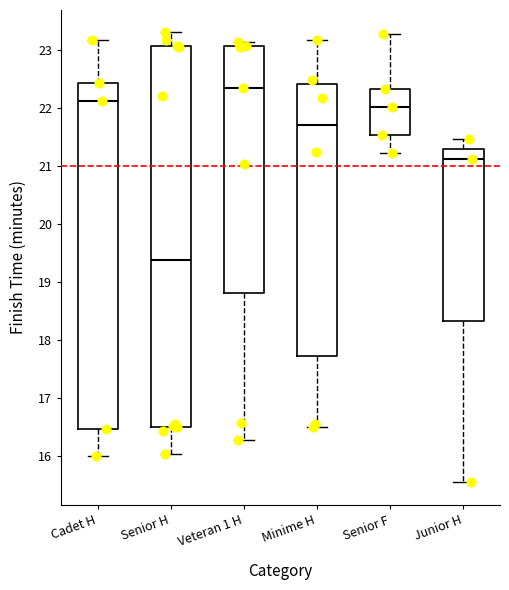

Where is the upper edge of the box for Veteran 1 H on the y-axis? The values are not printed on the chart, so give them approximately, as read against the axis.

23.1